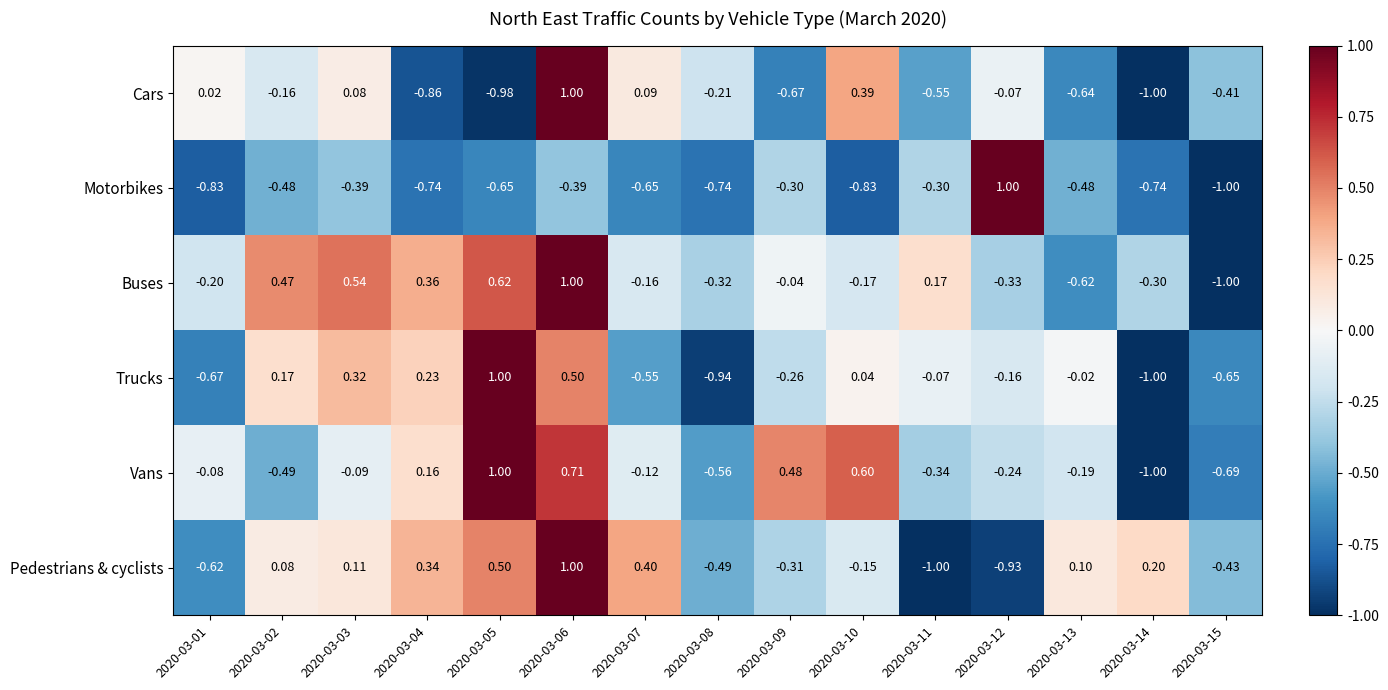

What is the spread (max minus min) of values at 2020-03-10?

1.4